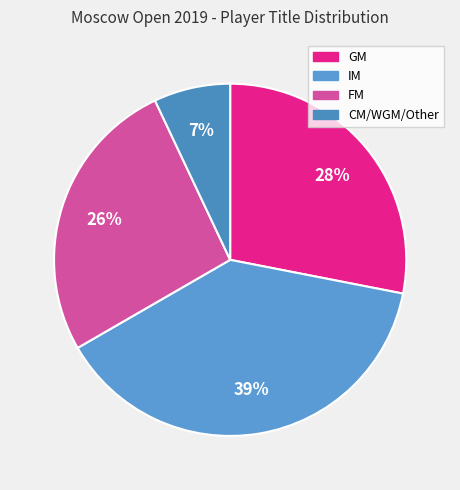

What is the largest slice in the pie chart?

IM